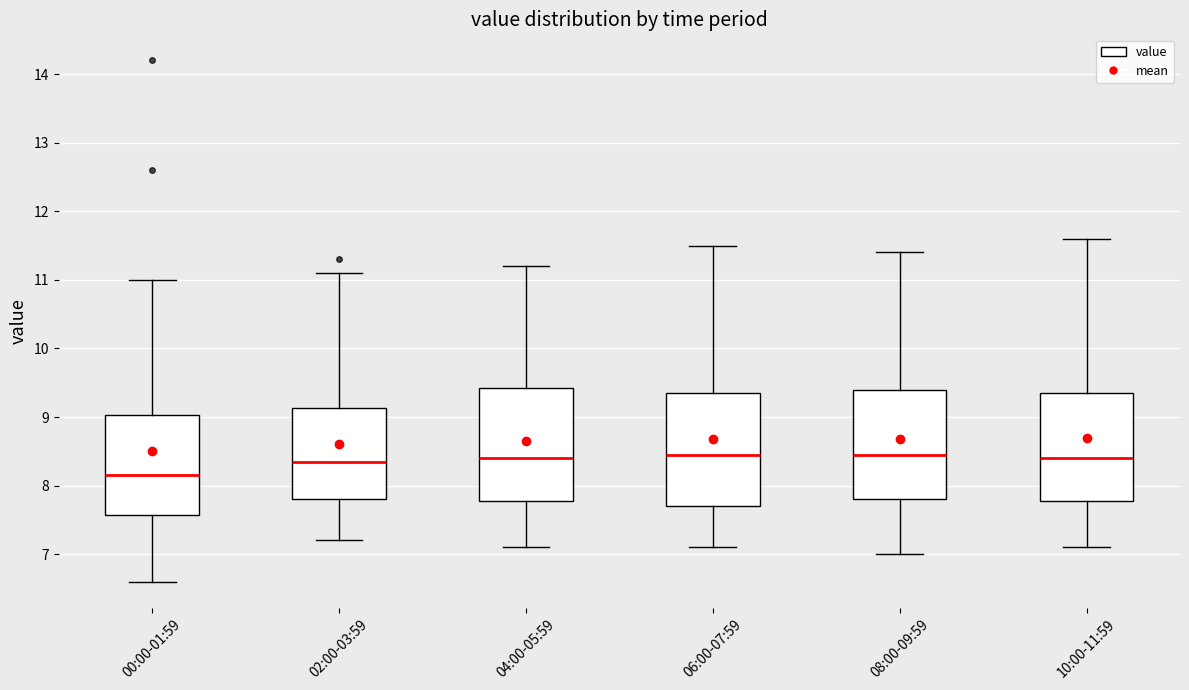

Reading left to right, read every box against the y-axis: the position of its median line, the range the box covers, and the ends of its whiskers. The values are not printed on the chart, so give them approximately, as read against the axis.

00:00-01:59: median 8.2, box 7.6 to 9.0, whiskers 6.6 to 11.0
02:00-03:59: median 8.4, box 7.8 to 9.1, whiskers 7.2 to 11.1
04:00-05:59: median 8.4, box 7.8 to 9.4, whiskers 7.1 to 11.2
06:00-07:59: median 8.5, box 7.7 to 9.4, whiskers 7.1 to 11.5
08:00-09:59: median 8.5, box 7.8 to 9.4, whiskers 7.0 to 11.4
10:00-11:59: median 8.4, box 7.8 to 9.4, whiskers 7.1 to 11.6